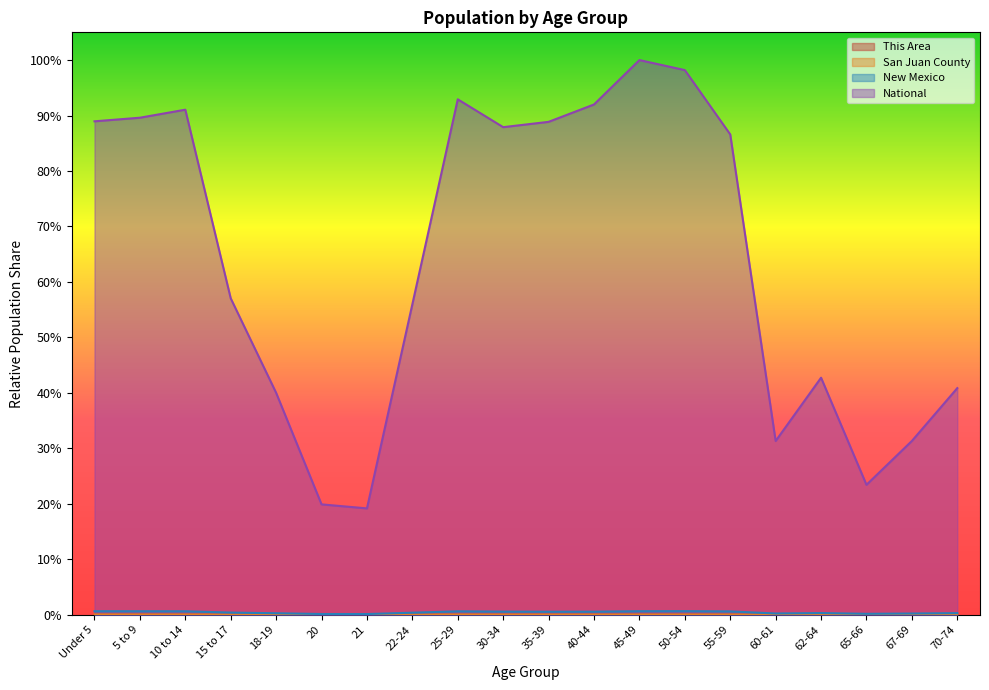

Is it true that San Juan County equals 0.0 at 60-61?

False